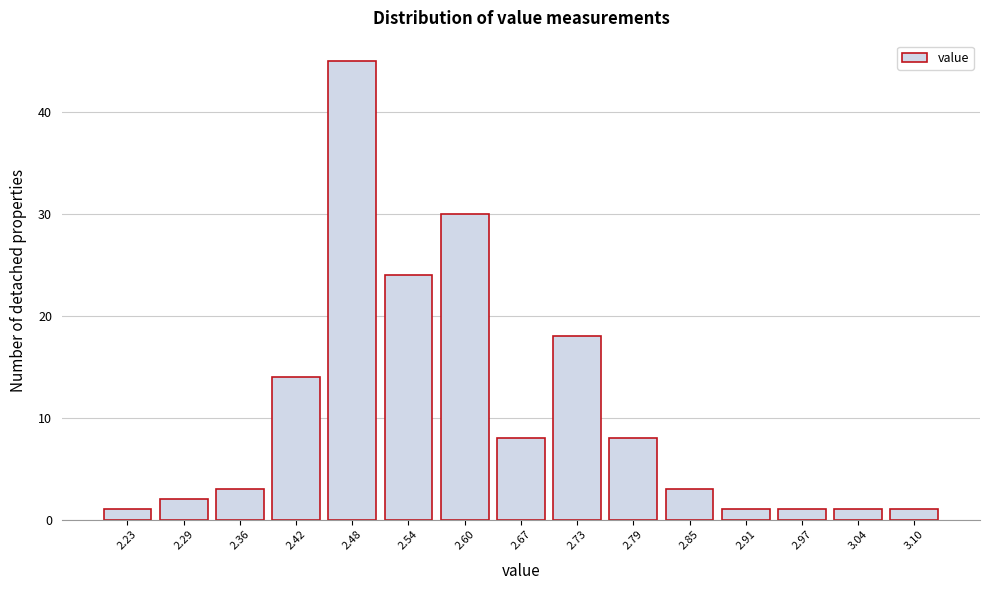

Reading right to left, what are all the values shown in this chart?

3.10=1	3.04=1	2.97=1	2.91=1	2.85=3	2.79=8	2.73=18	2.67=8	2.60=30	2.54=24	2.48=45	2.42=14	2.36=3	2.29=2	2.23=1